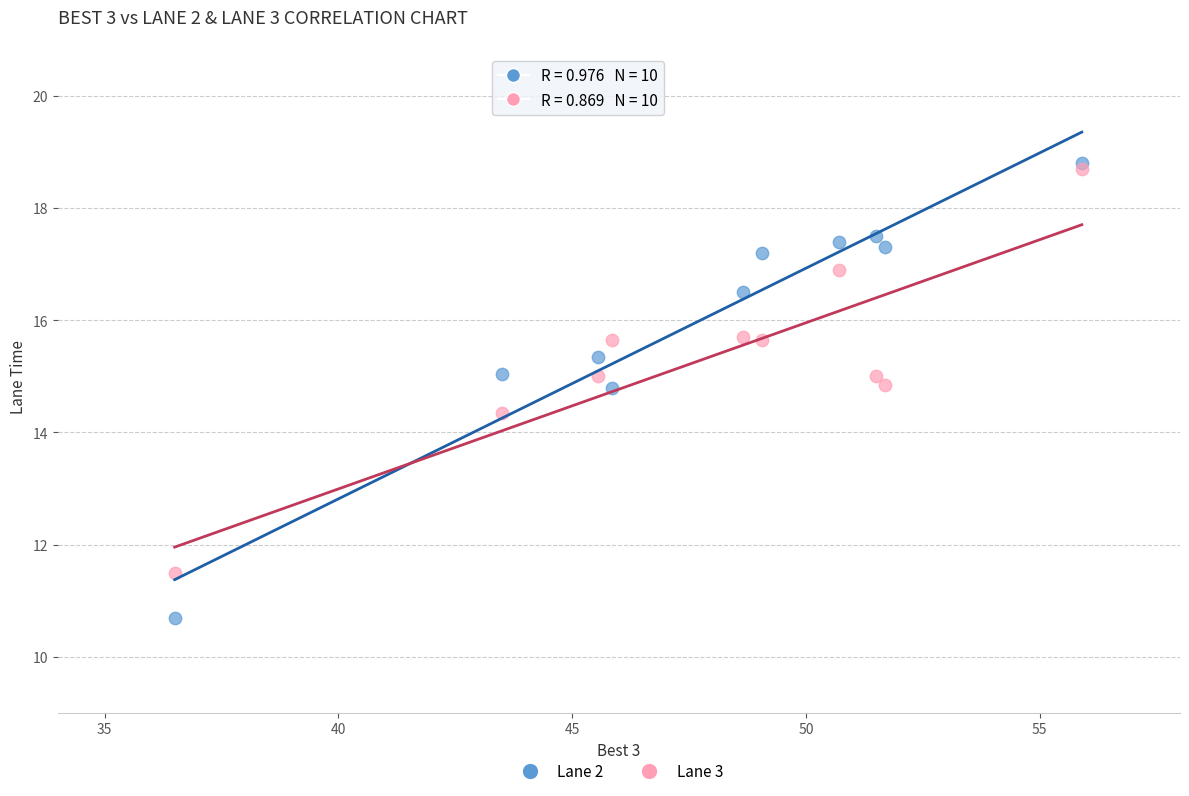

In the Lane 2 series, what Y value is closest to 14?

14.8